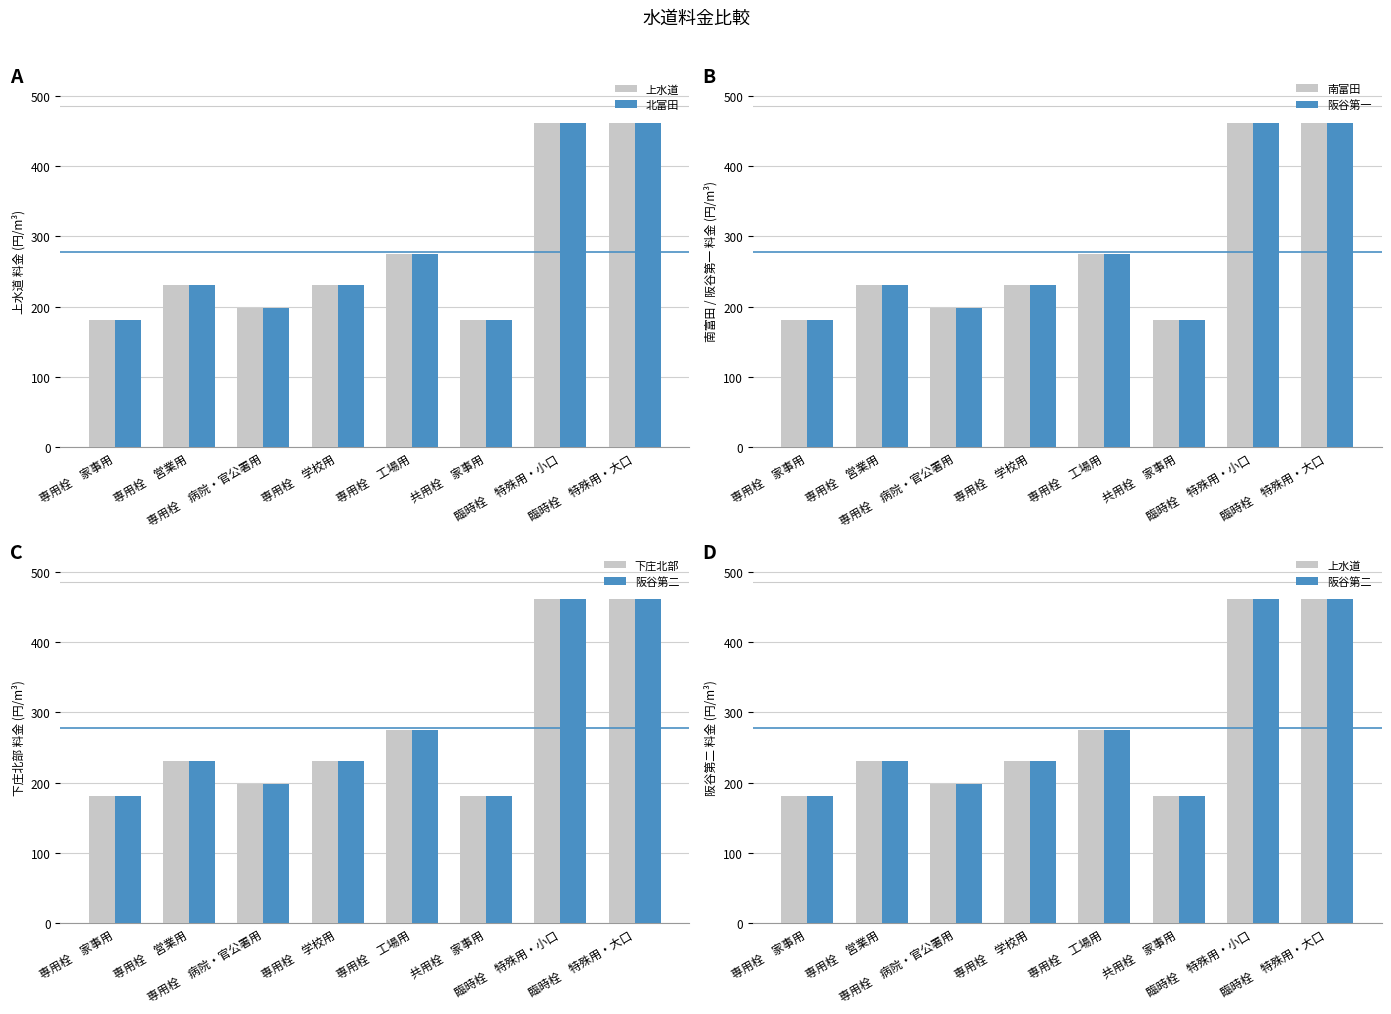

Which series changed the most between 専用栓　家事用 and 専用栓　営業用?

上水道